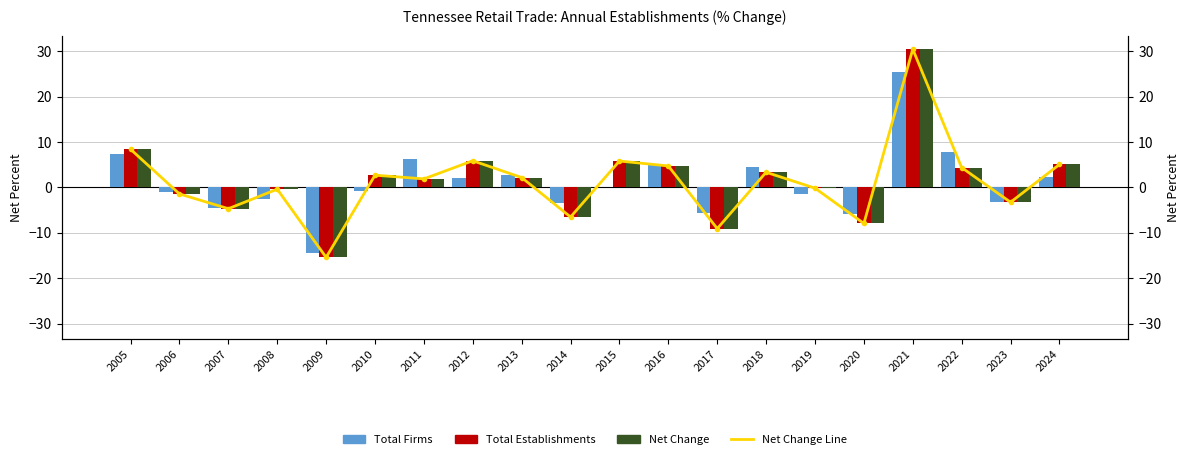

How many values in the Total Firms series exceed 0?

10